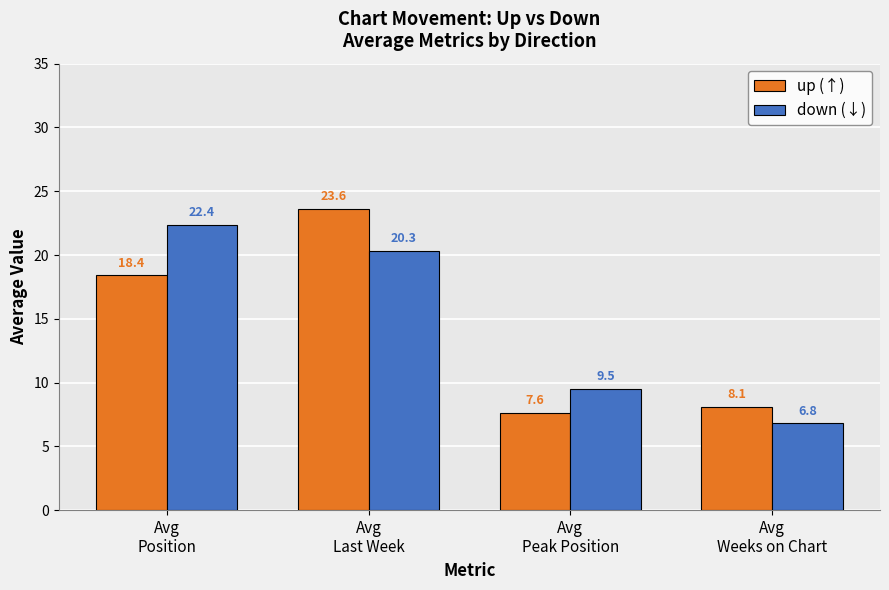

True or false: up (↑) has a value of 7.6 at Avg
Peak Position.

True